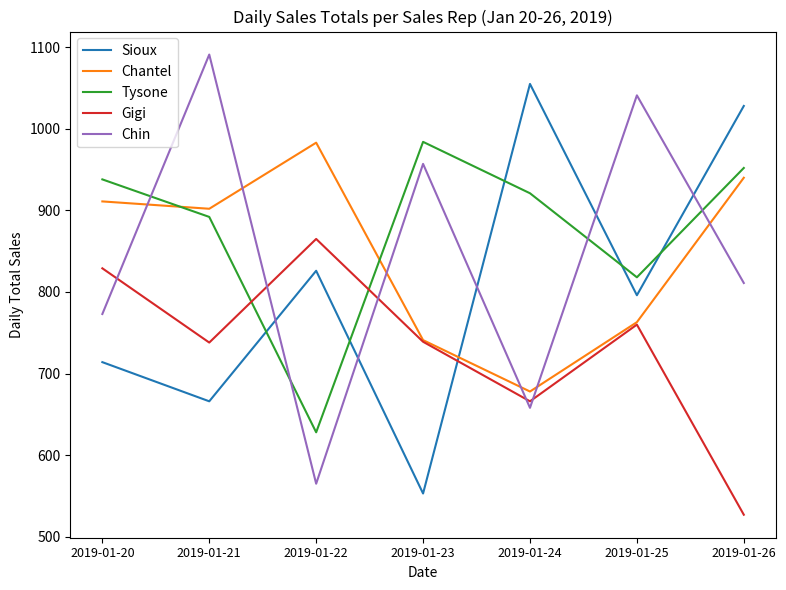

What are all the series names shown in the legend?

Sioux, Chantel, Tysone, Gigi, Chin